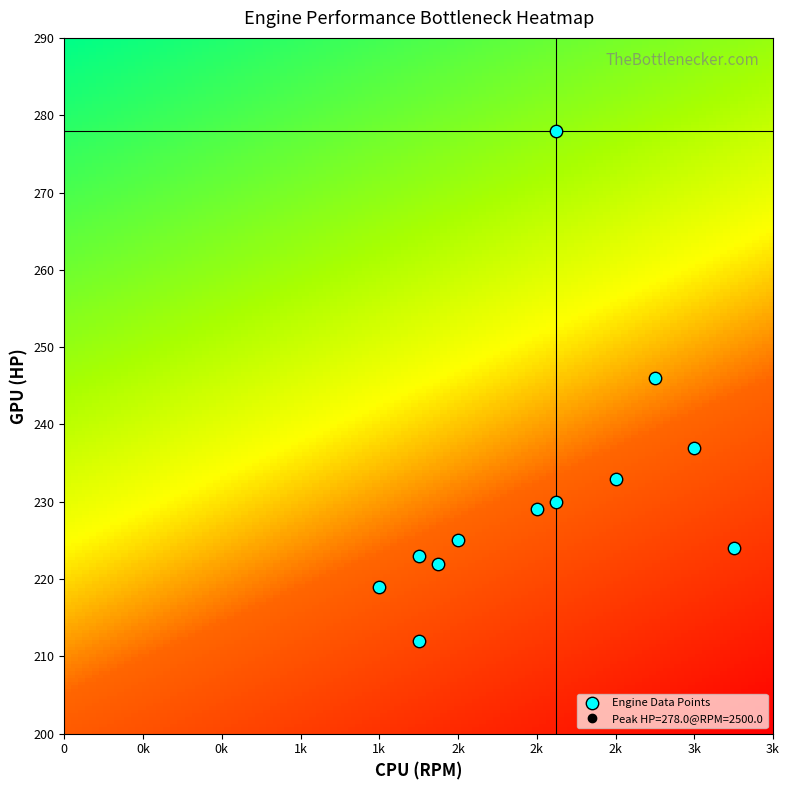

What Y value in the scatter plot is closest to 245?

246